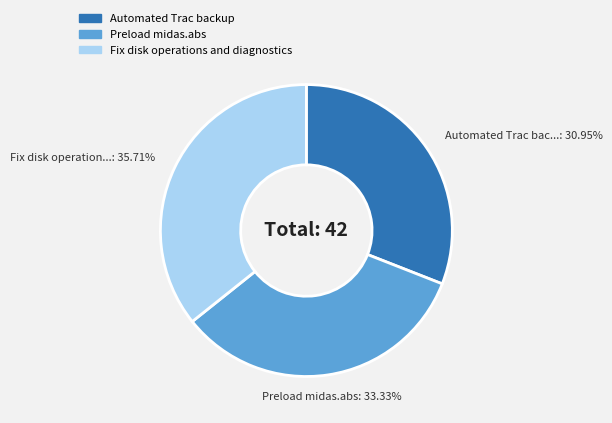

What percentage is the Automated Trac backup slice, to the nearest percent?

31%